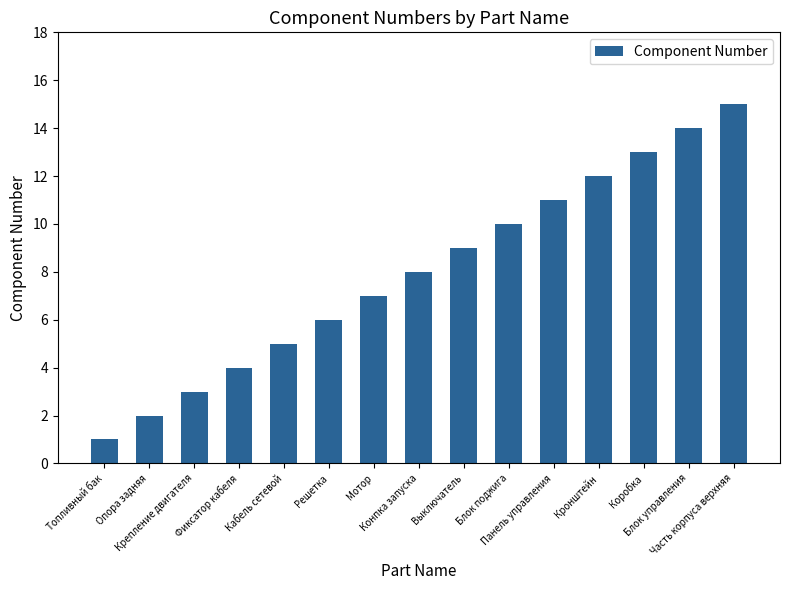

How many bars are there in total?

15